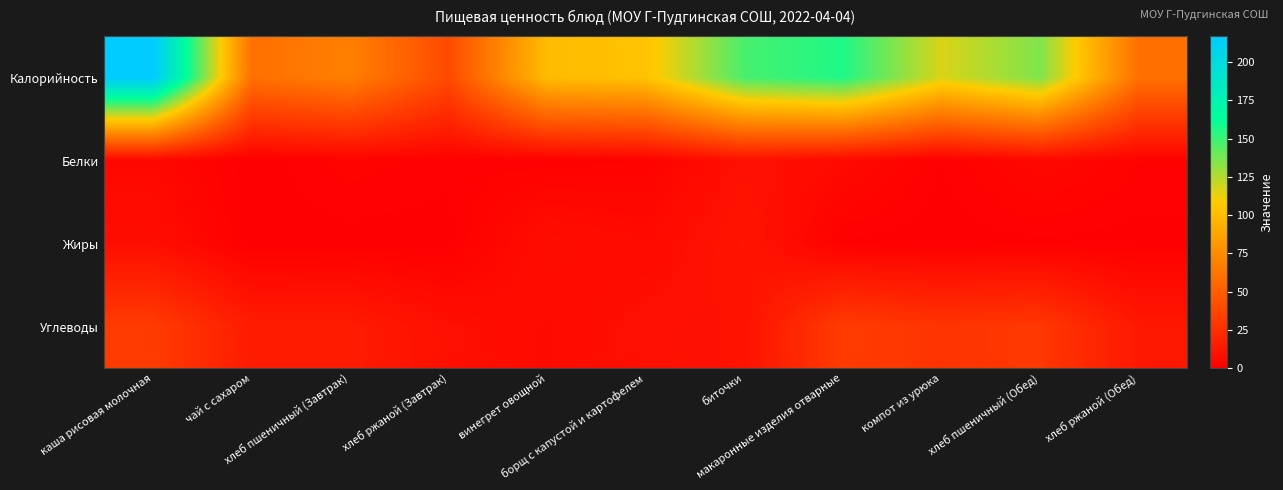

Between борщ с капустой и картофелем and хлеб пшеничный (Обед), which is larger?

хлеб пшеничный (Обед)